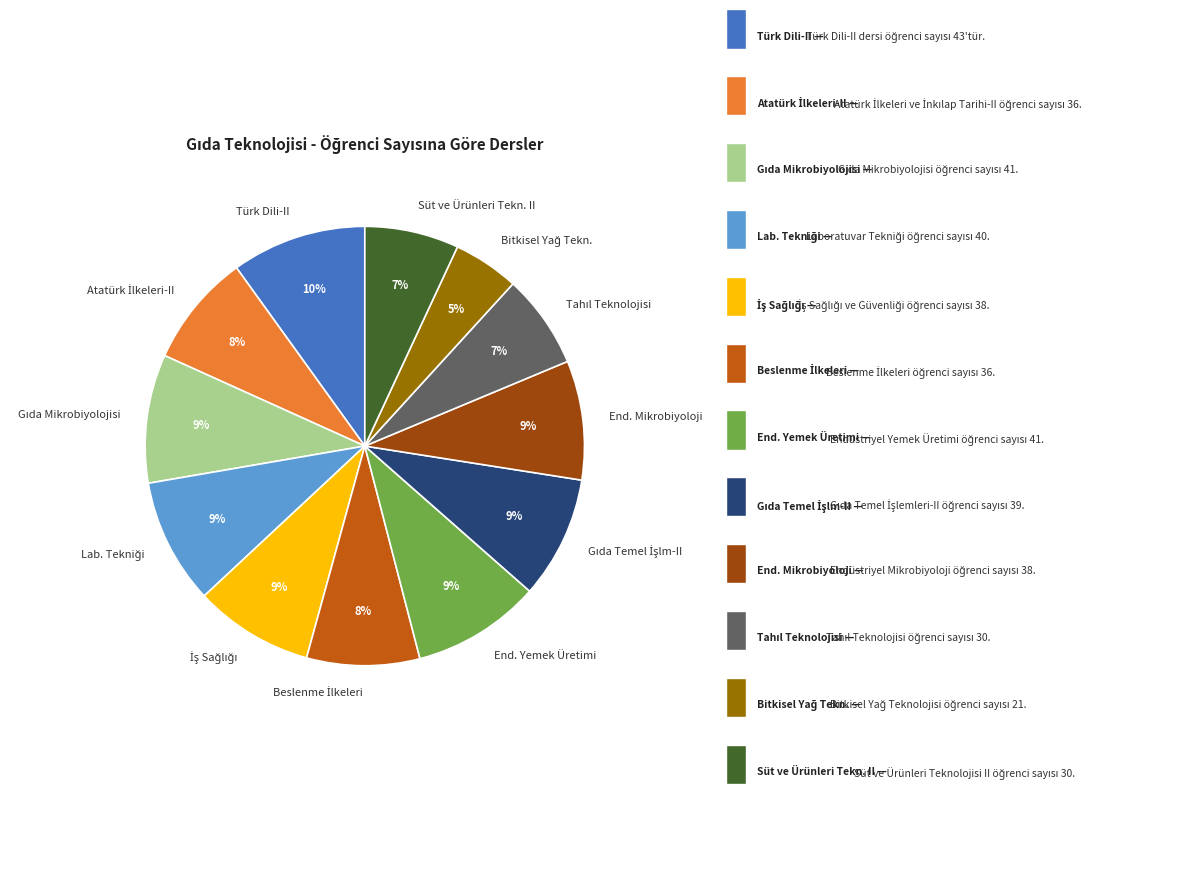

To the nearest percent, what is the average slice percentage?

8%